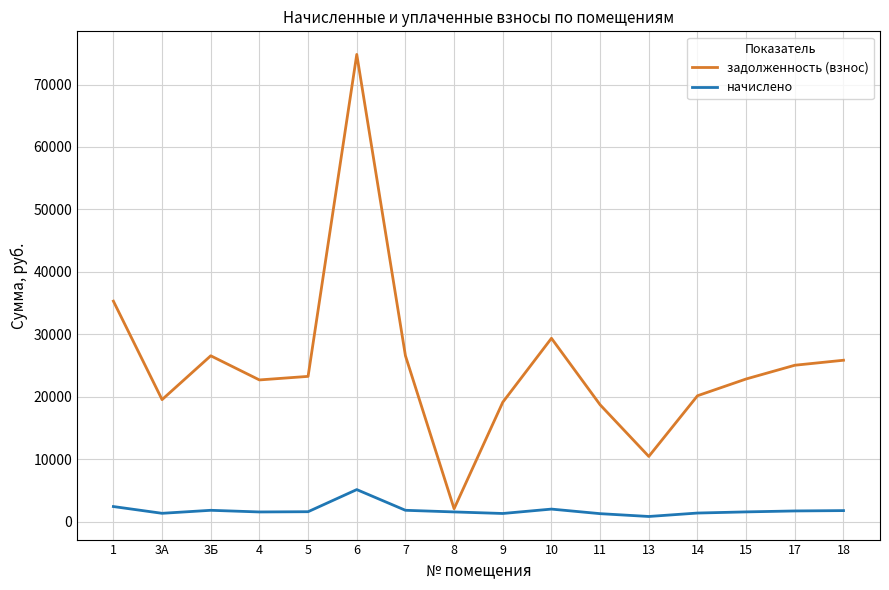

Is the value of начислено at 1 greater than the value of задолженность (взнос) at 7?

No